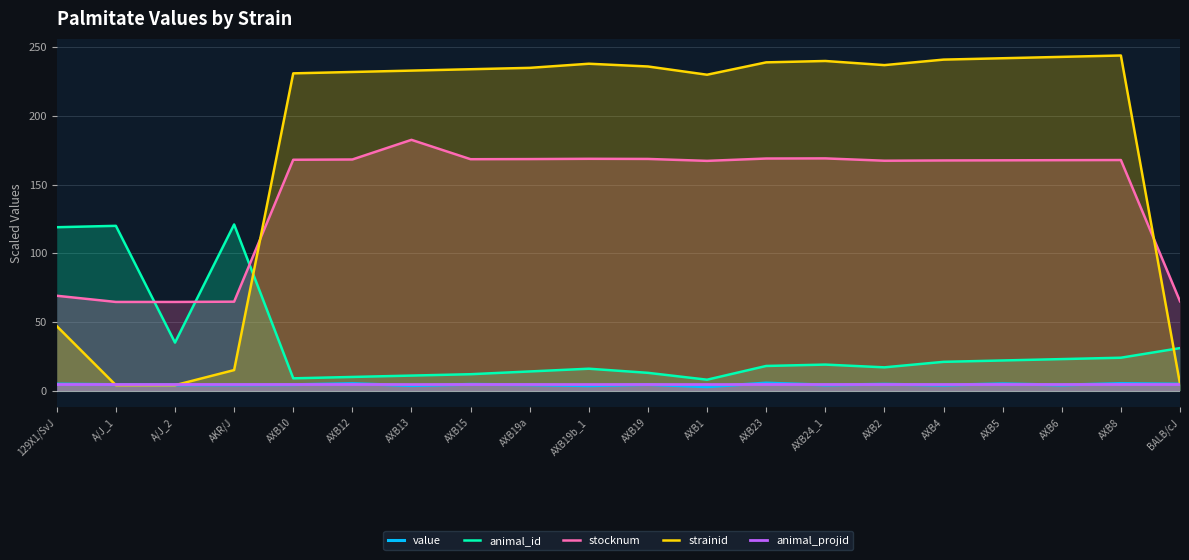

What is the total value across all series at AXB24_1?

437.3